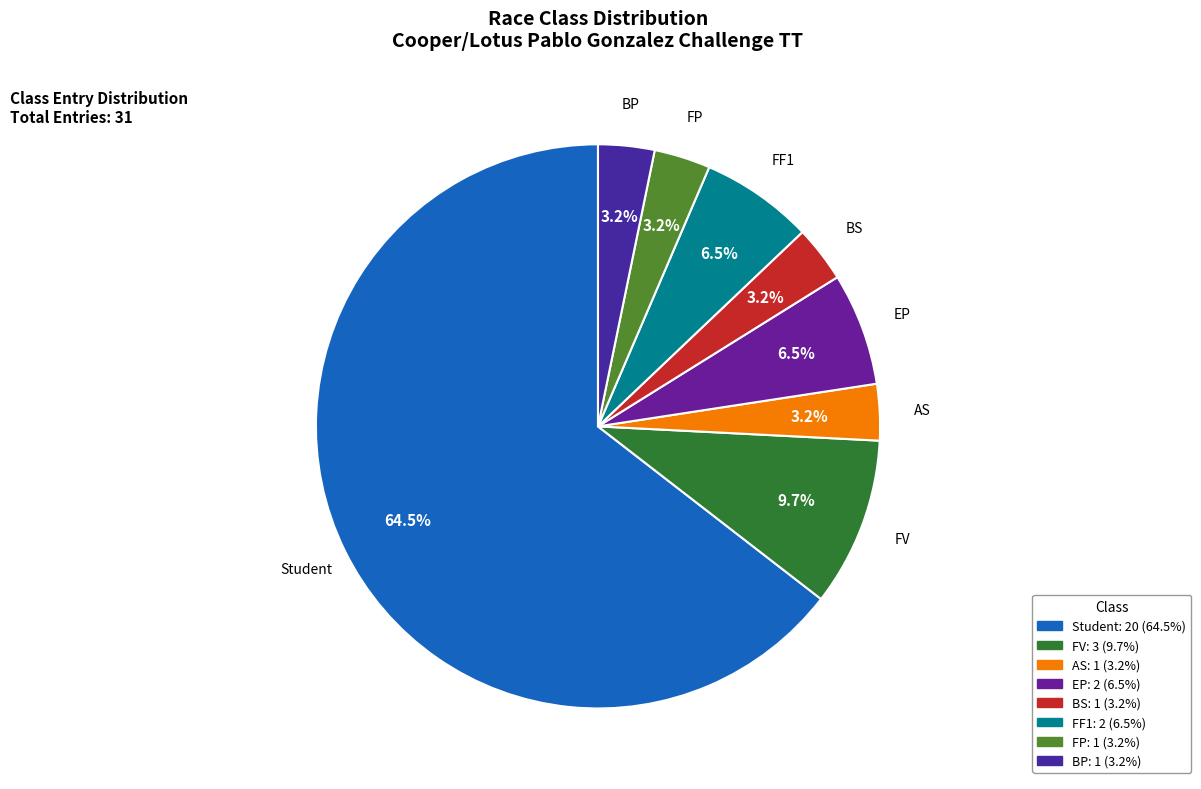

What percentage is the FP slice, to the nearest percent?

3%